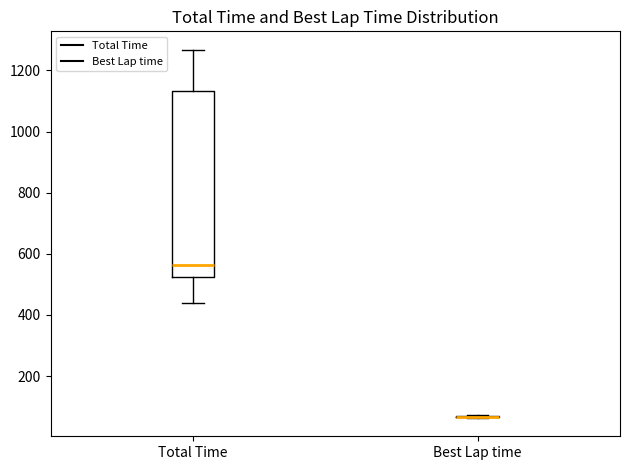

Reading left to right, transcribe this box plot: for each box, give where its median line is, the range the box spans, and where its two whiskers end, as read against the y-axis. The values are not printed on the chart, so give them approximately, as read against the axis.

Total Time: median 560, box 520 to 1140, whiskers 440 to 1260
Best Lap time: box collapsed to a line at 60, whiskers 60 to 80